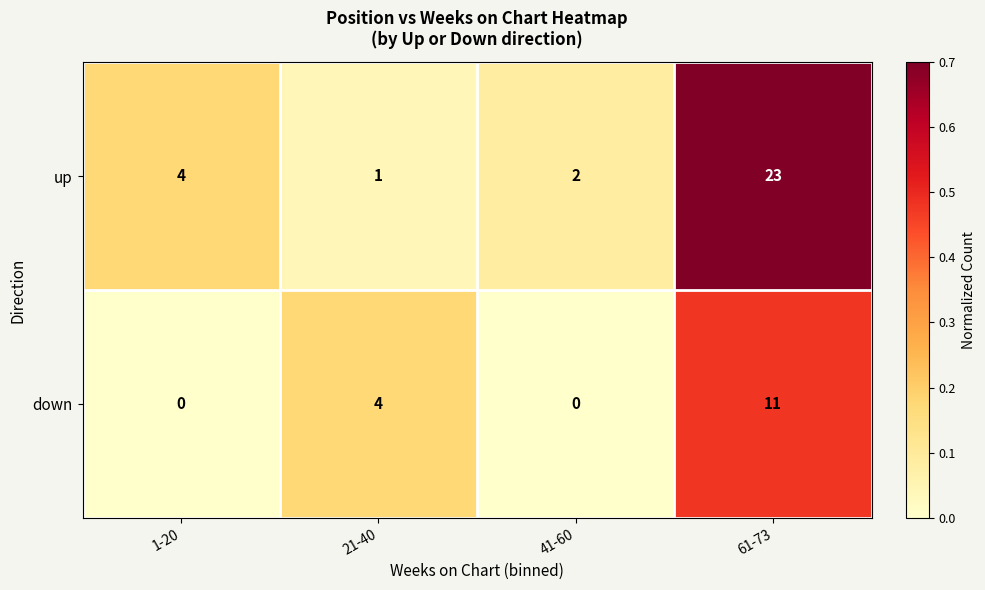

The up series shows 2 at 41-60. True or false?

True